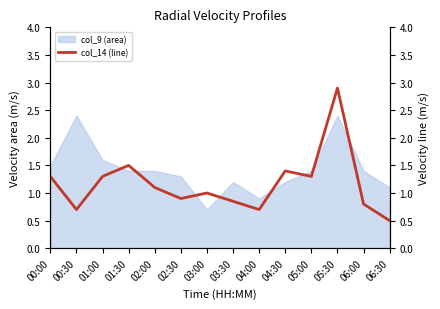

The chart shows a value of 0.6 at 01:00. True or false?

False